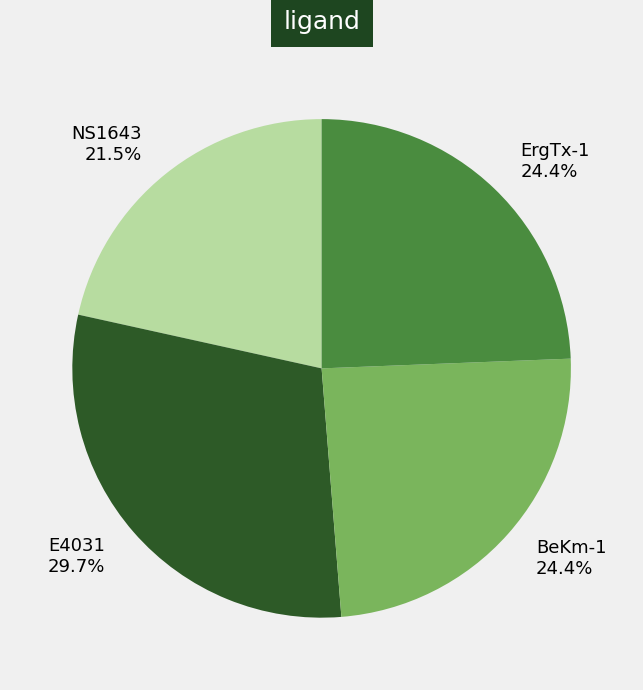

What is the ratio of the value at BeKm-1 to the value at ErgTx-1?

1.0